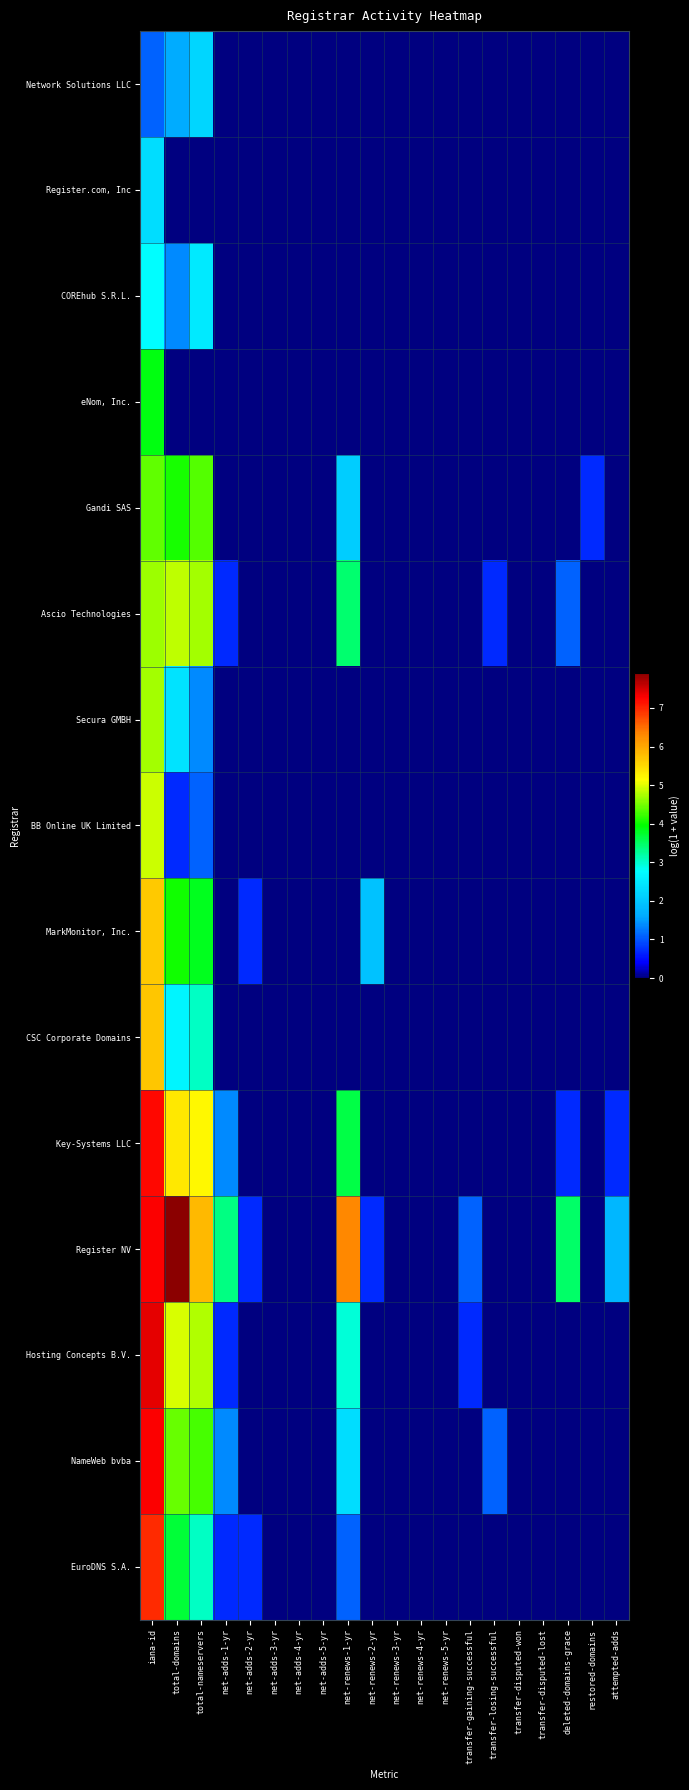

Which label corresponds to the smallest value in the chart?

net-adds-1-yr